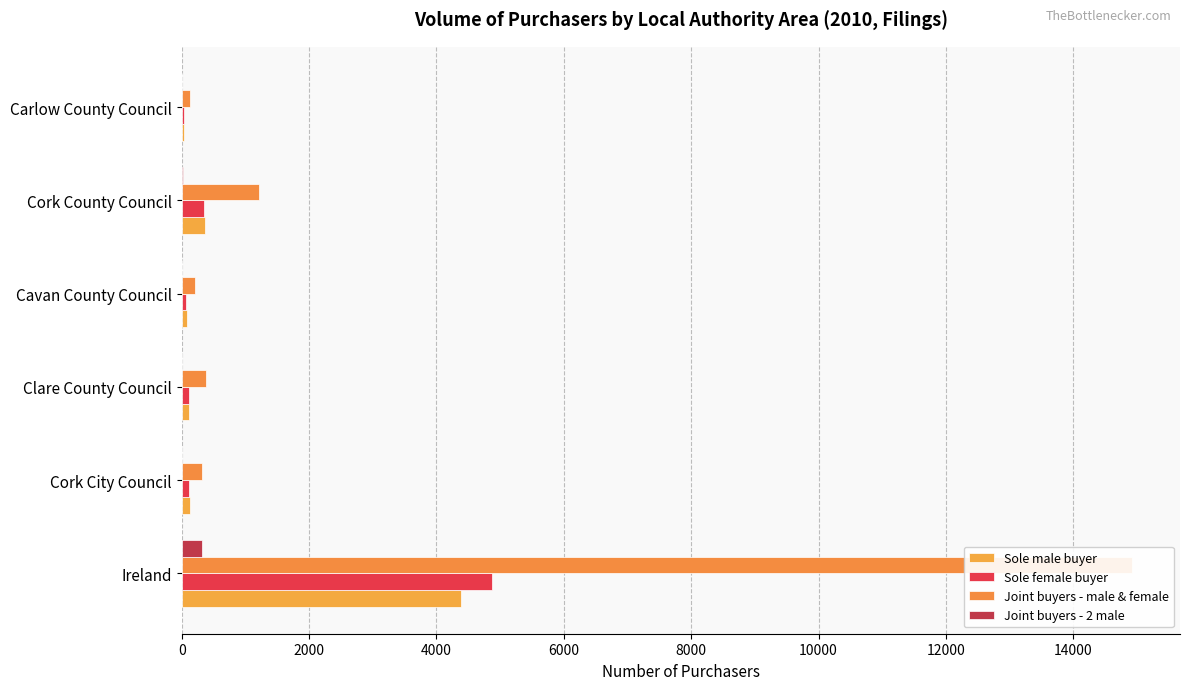

How many values in the Sole male buyer series exceed 130?

2